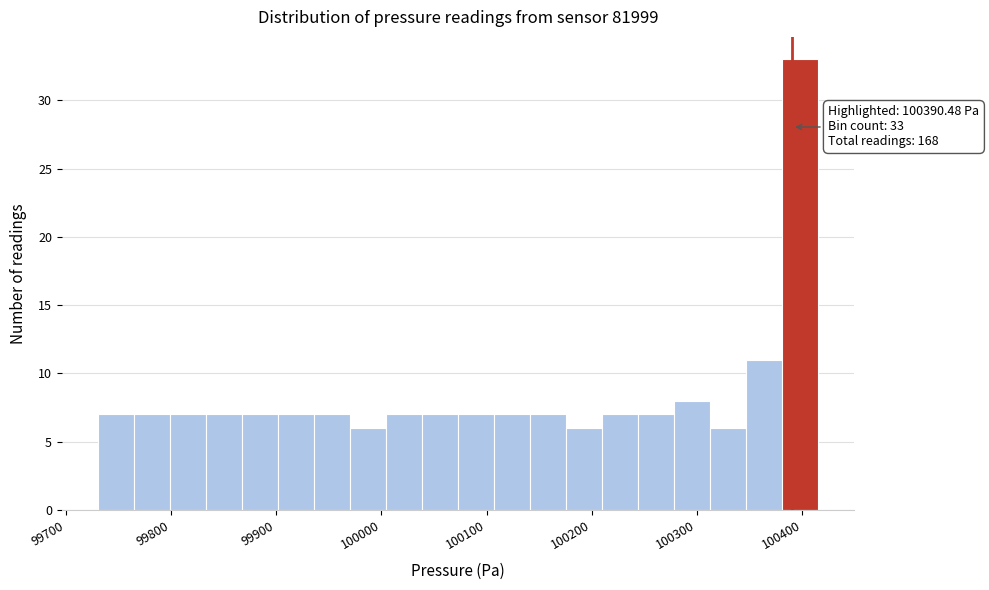

Read against the x-axis, roughly where is the centre of the tallest bar?

100400